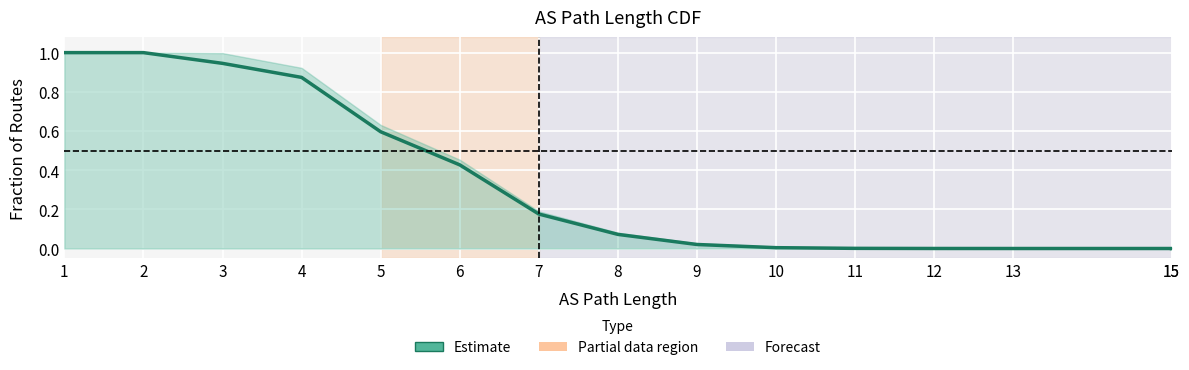

True or false: there are more than 2 points higher than both neighbors.

False